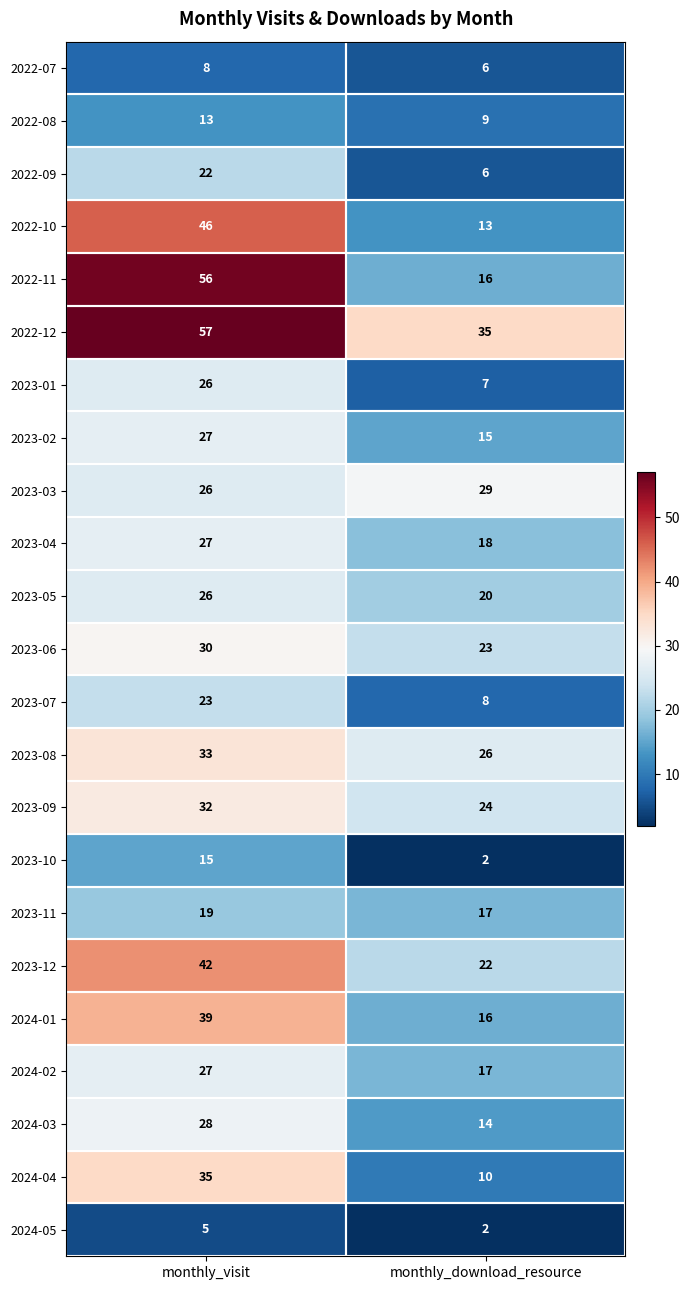

At which category is the sum across all series the highest?

monthly_visit